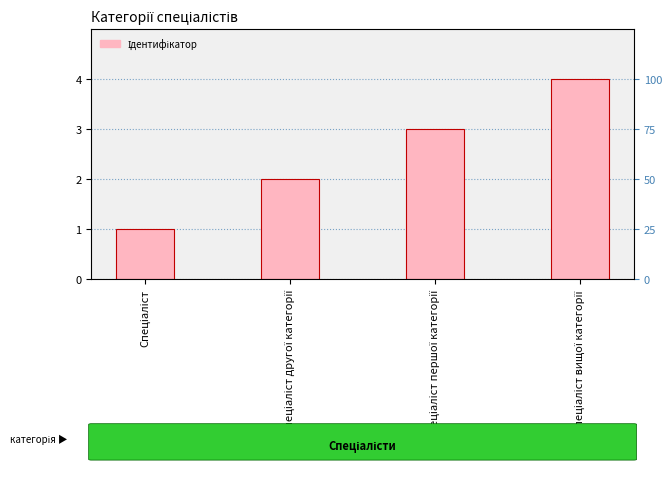

What is the sum of all values?

10